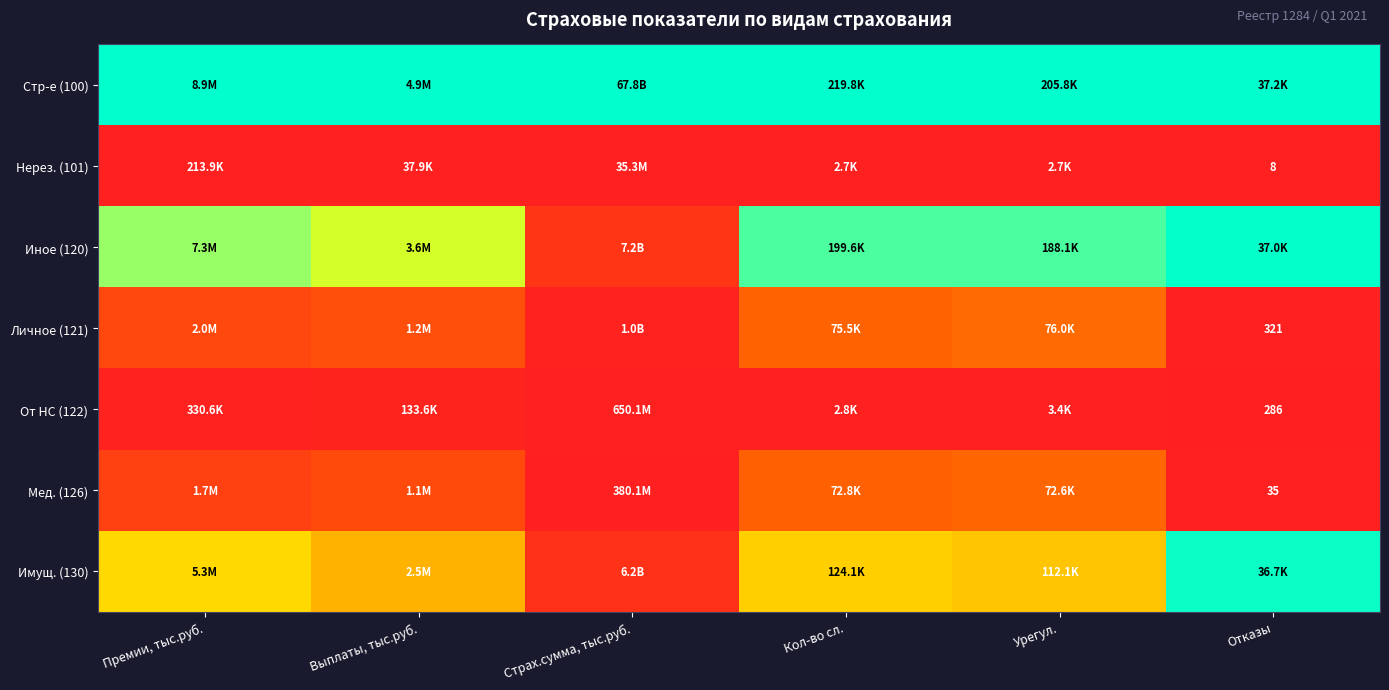

Count the number of data series in this chart.

7